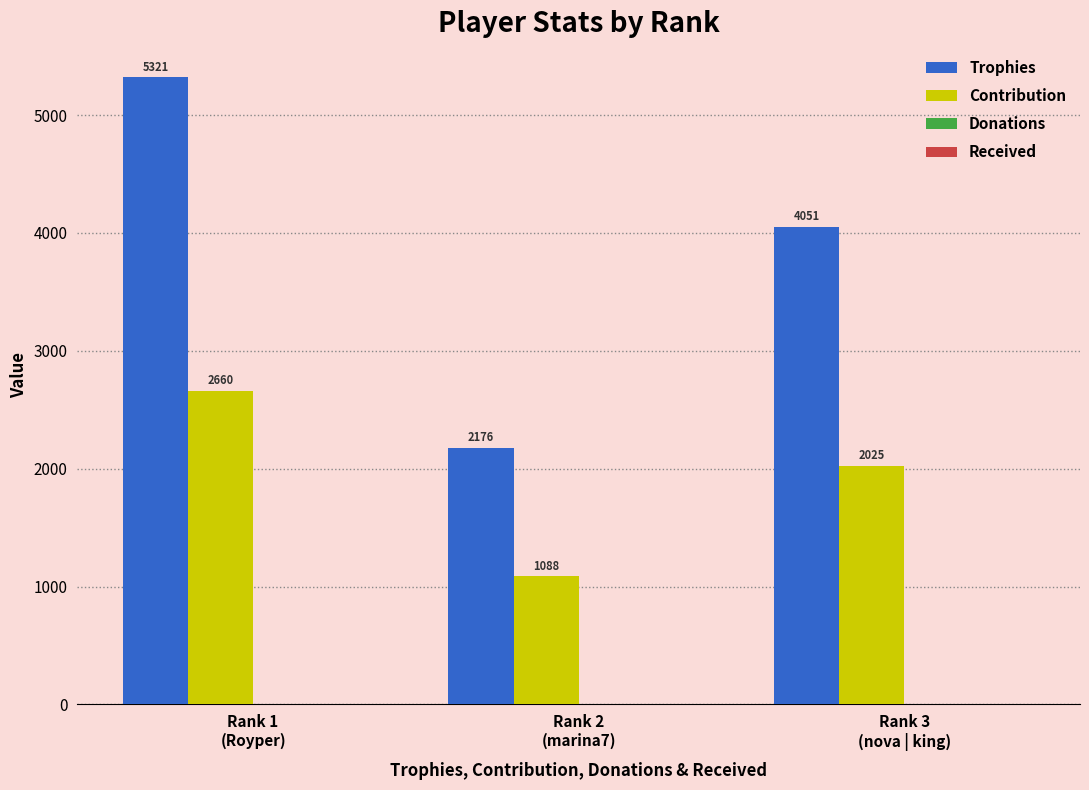

What is the greatest value displayed?

5321